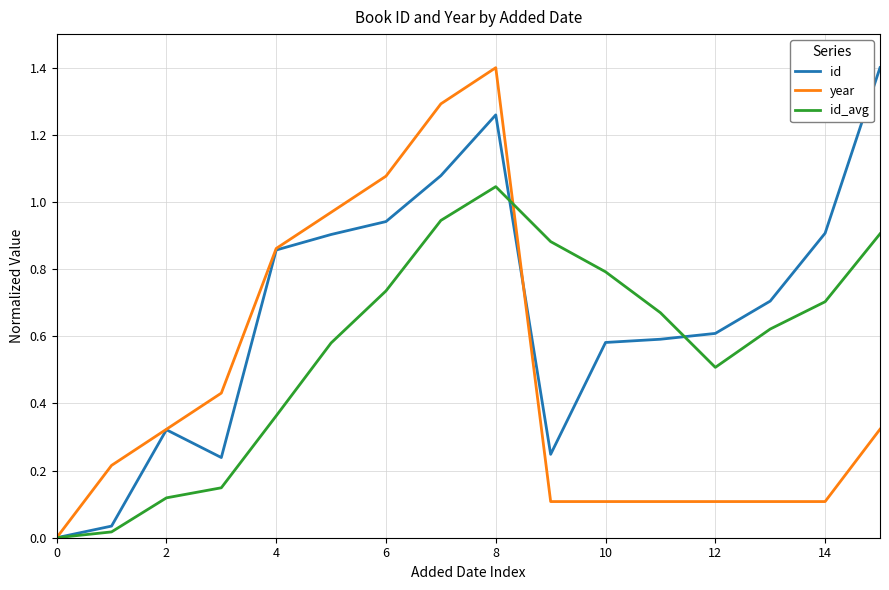

Which series has the largest total across all categories?

id